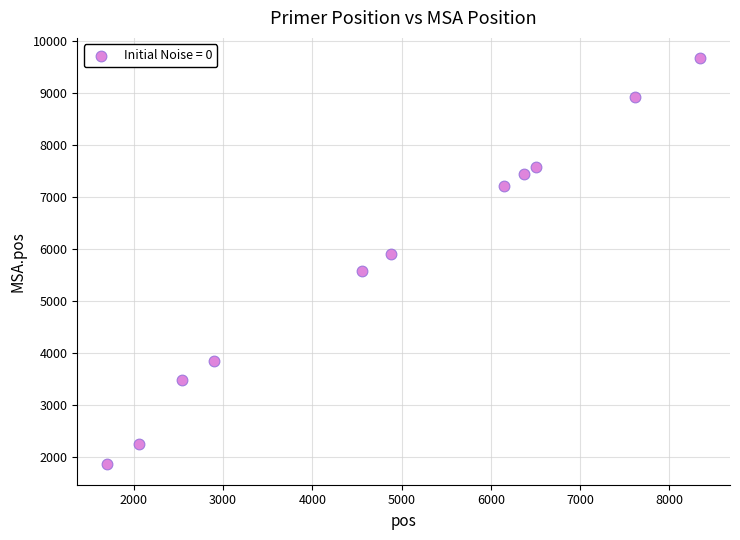

What is the range of Y values (max minus min)?

7803